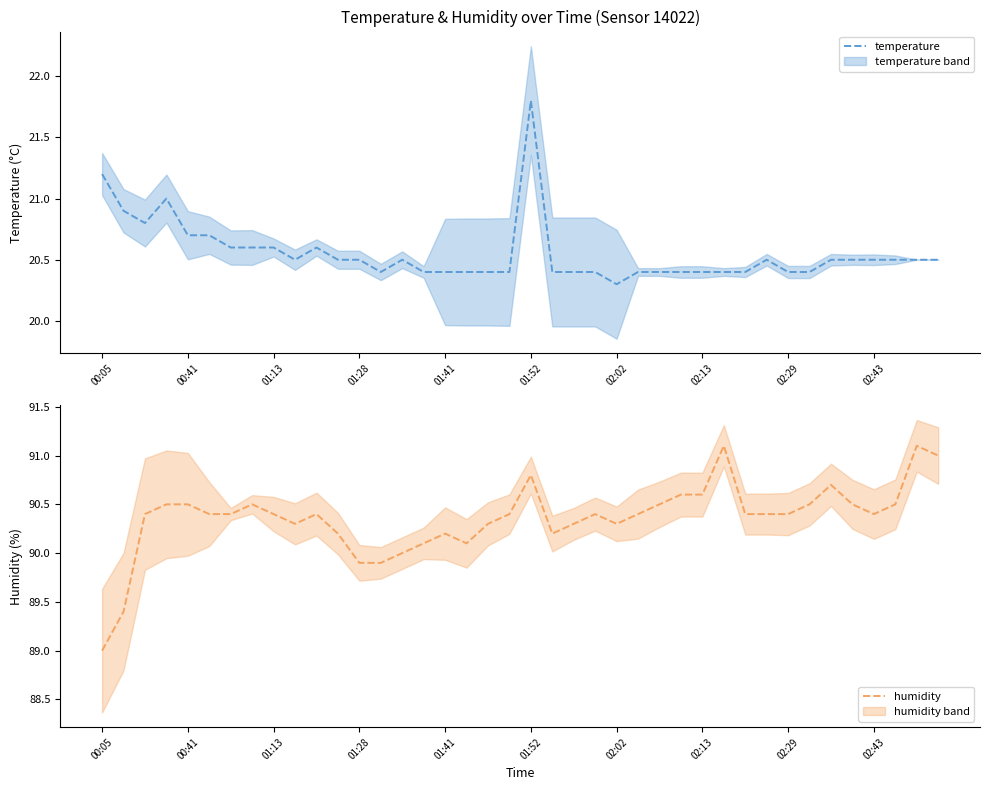

Which series has the largest total across all categories?

humidity